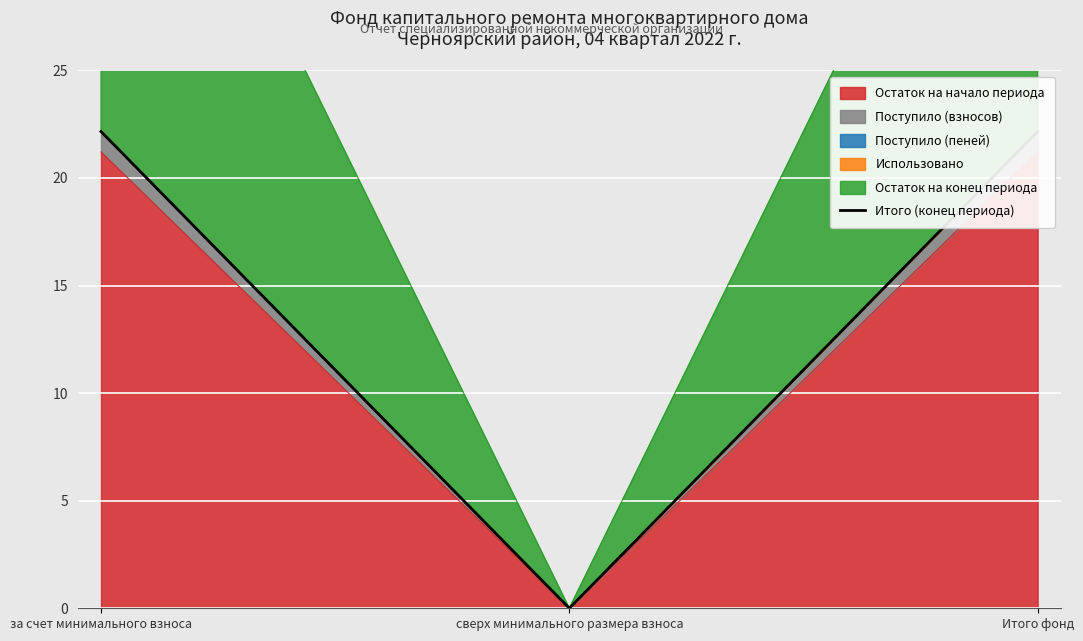

Does the chart display data point markers on the line(s)?

No